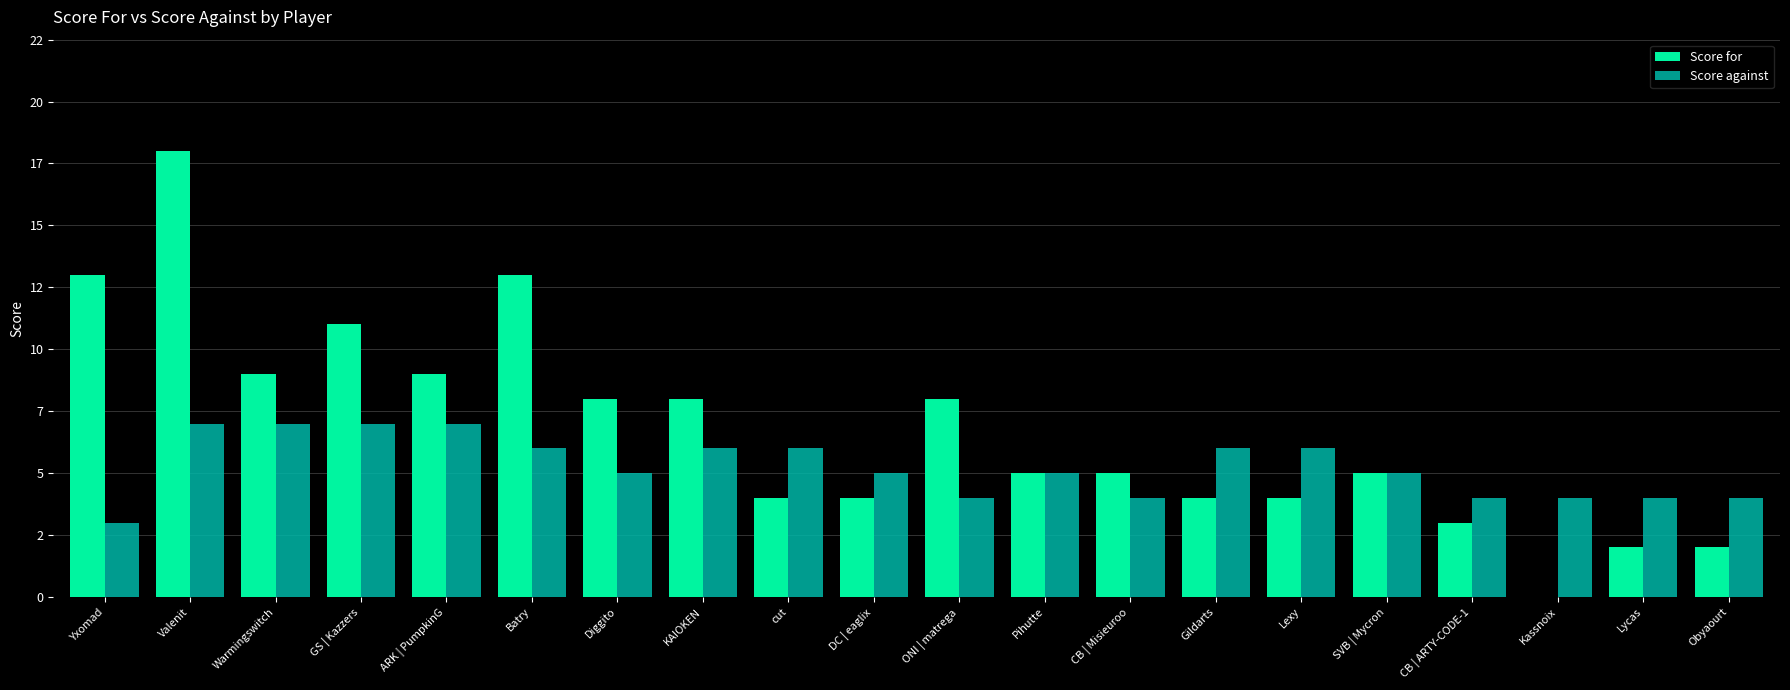

Which series has the widest spread of values?

Score for